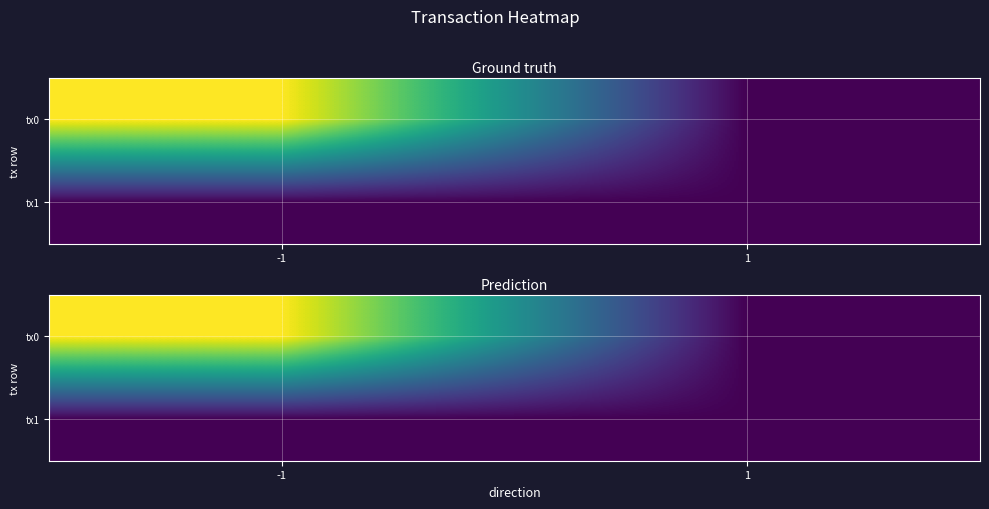

Which series changed the most between -1 and 1?

tx0